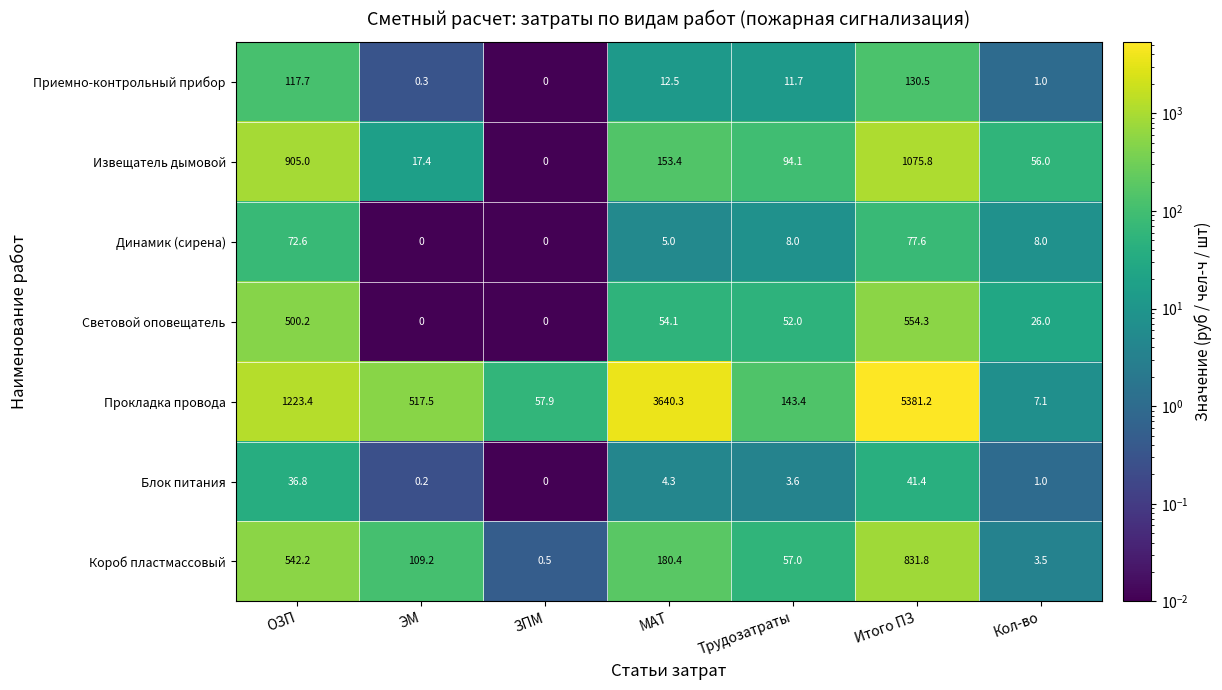

Is the value of Динамик (сирена) at ОЗП greater than the value of Извещатель дымовой at МАТ?

No